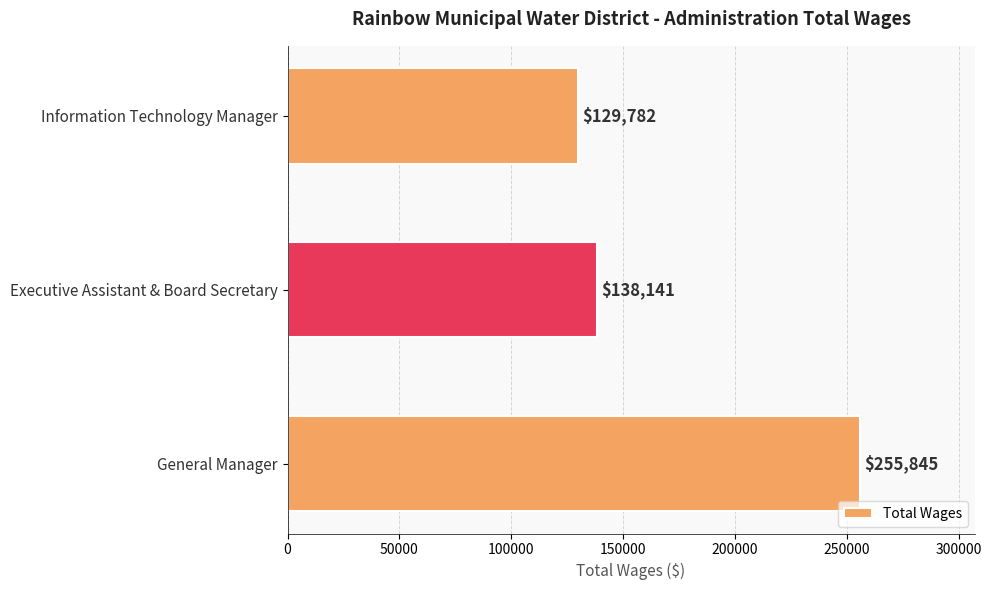

What is the sum of the values at Executive Assistant & Board Secretary and Information Technology Manager?

267923